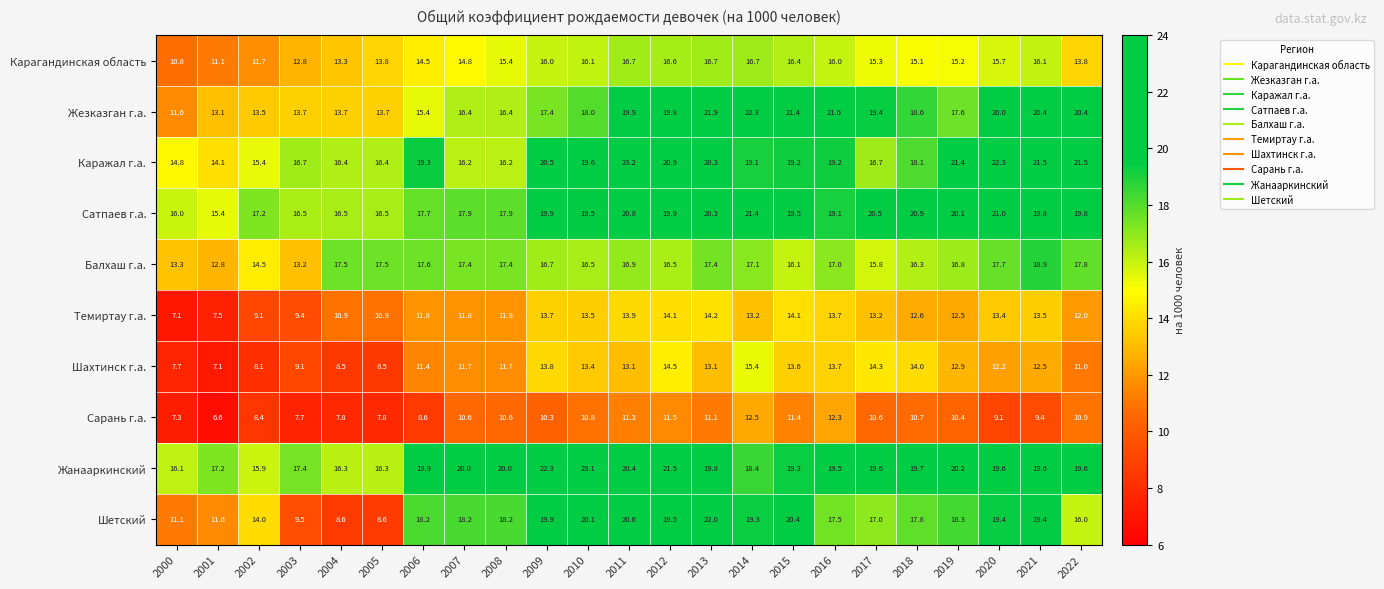

What is the maximum value shown in the chart?

23.2